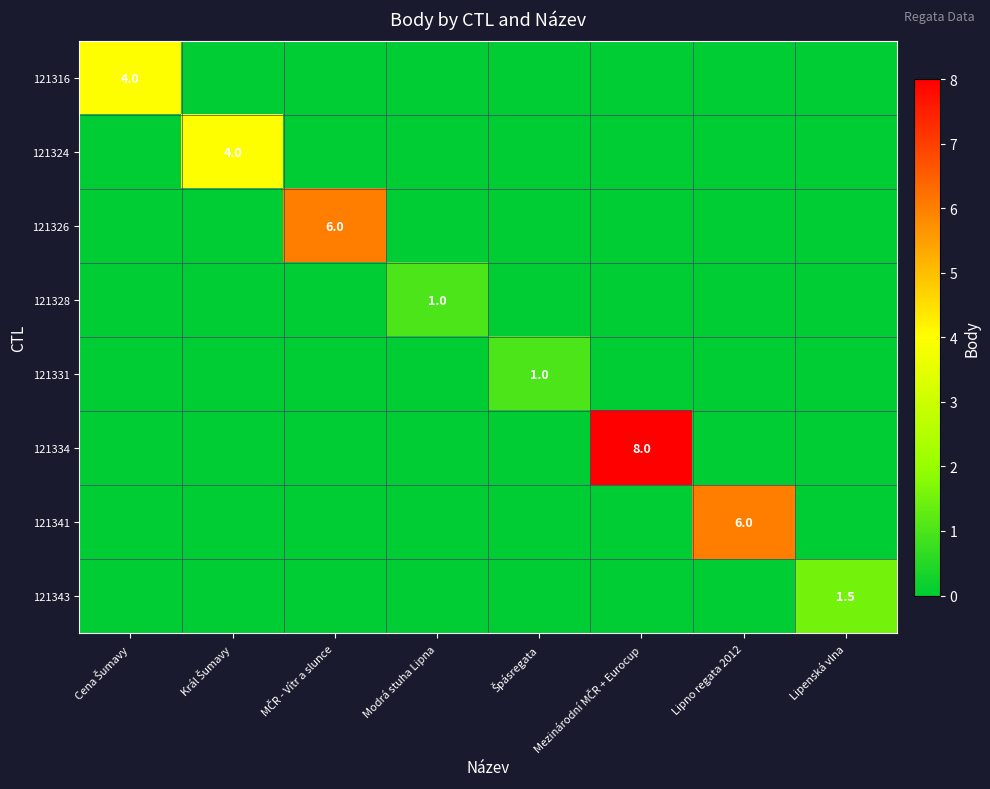

True or false: 121341 has a value of 2.7 at Lipno regata 2012.

False